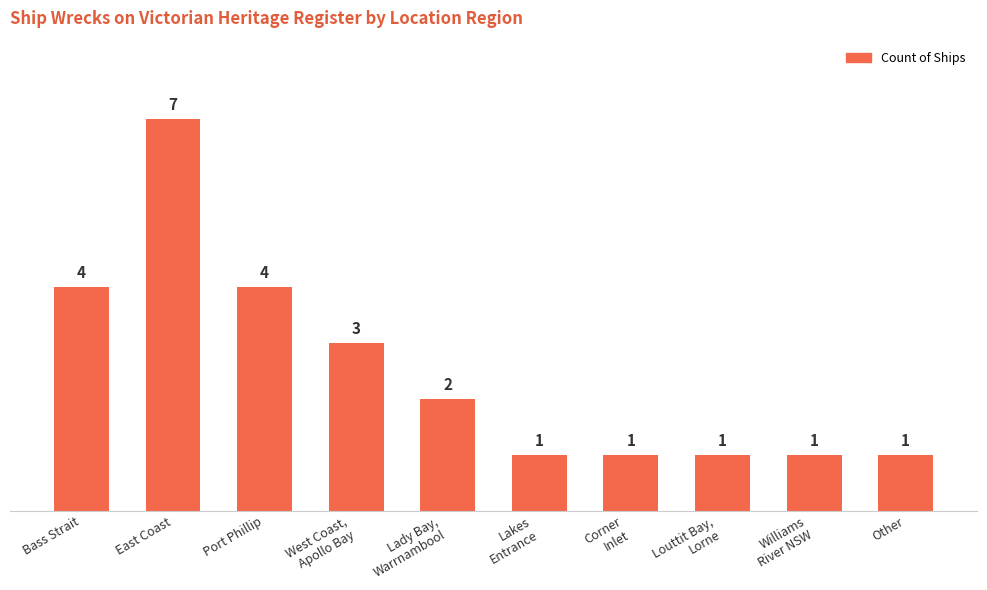

Count the number of categories in the chart.

10